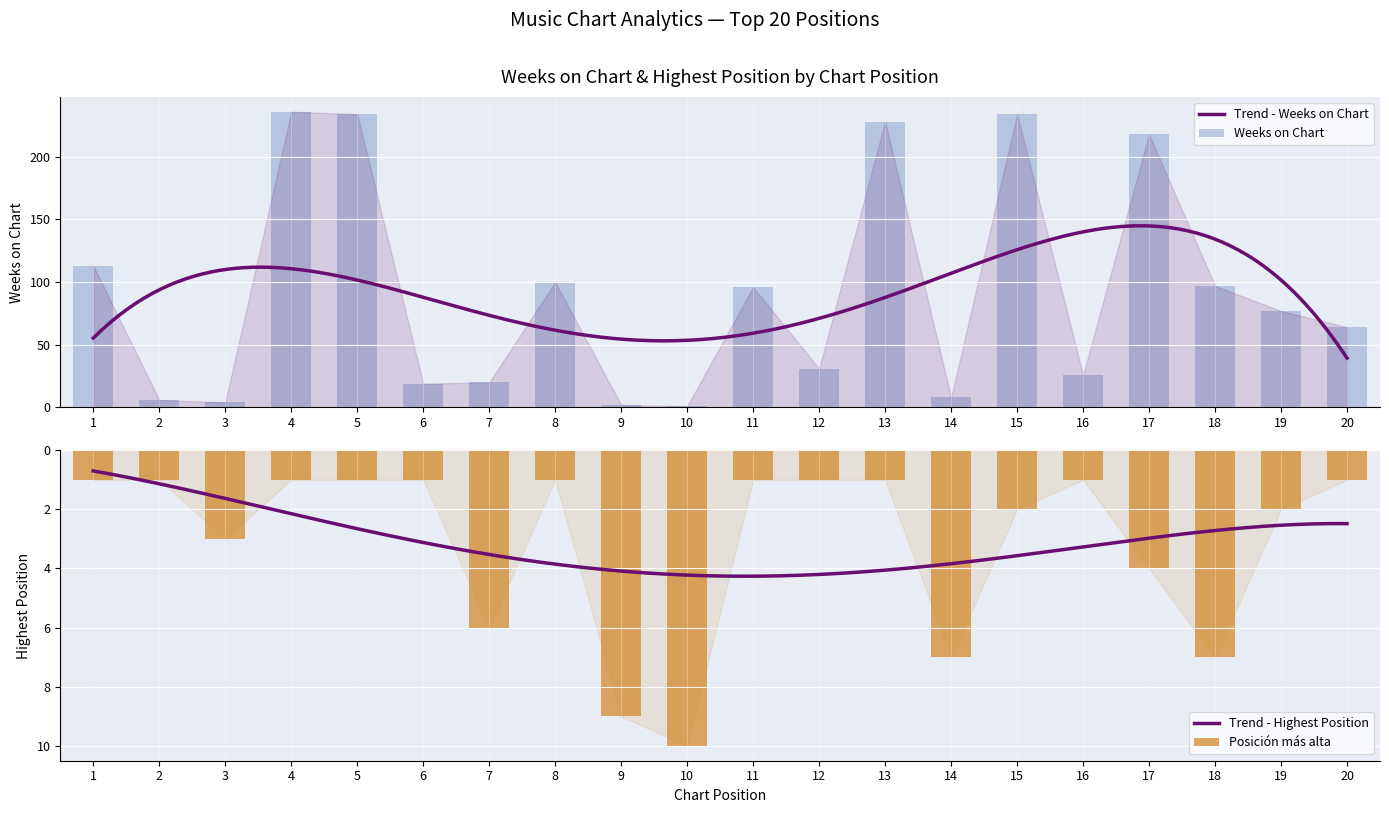

List the series in order of their overall mean, highest first.

Weeks on Chart, Posicion mas alta